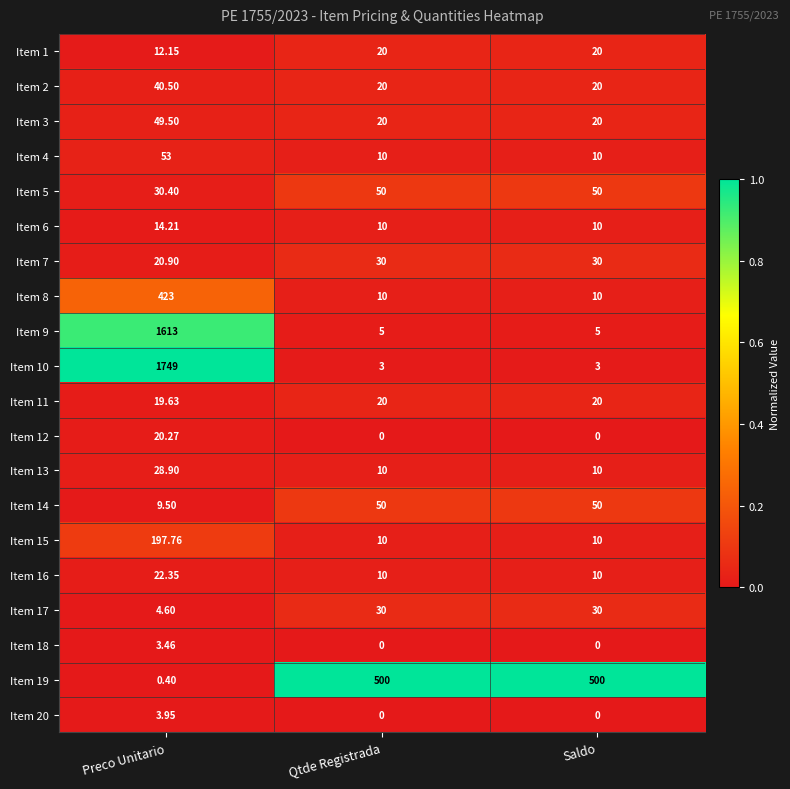

Which series has the largest total across all categories?

Item 10